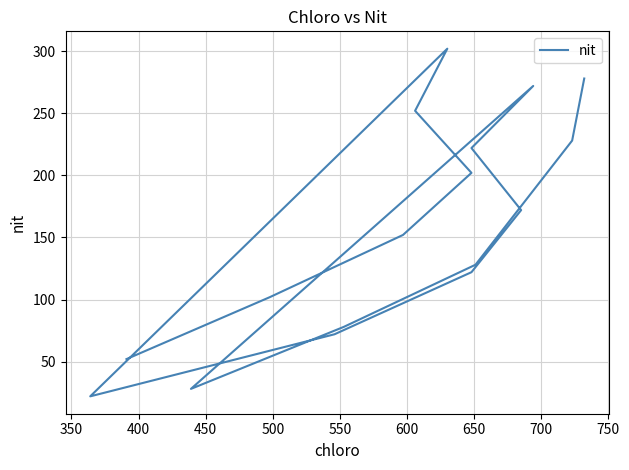

True or false: there are more than 0 points higher than both neighbors.

True